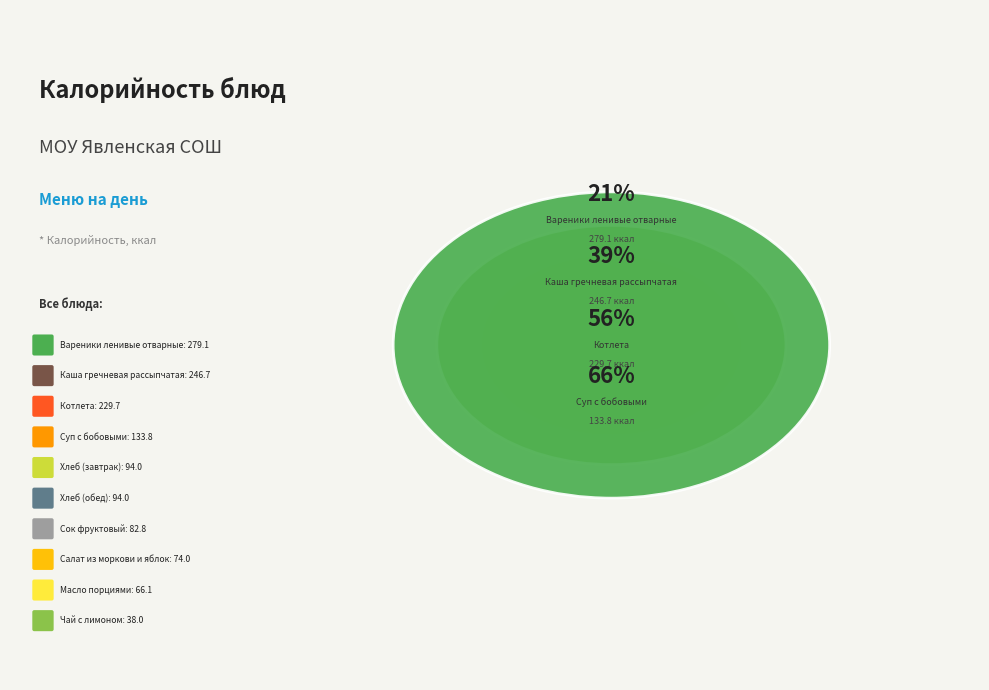

How many slices are in this pie chart?

10